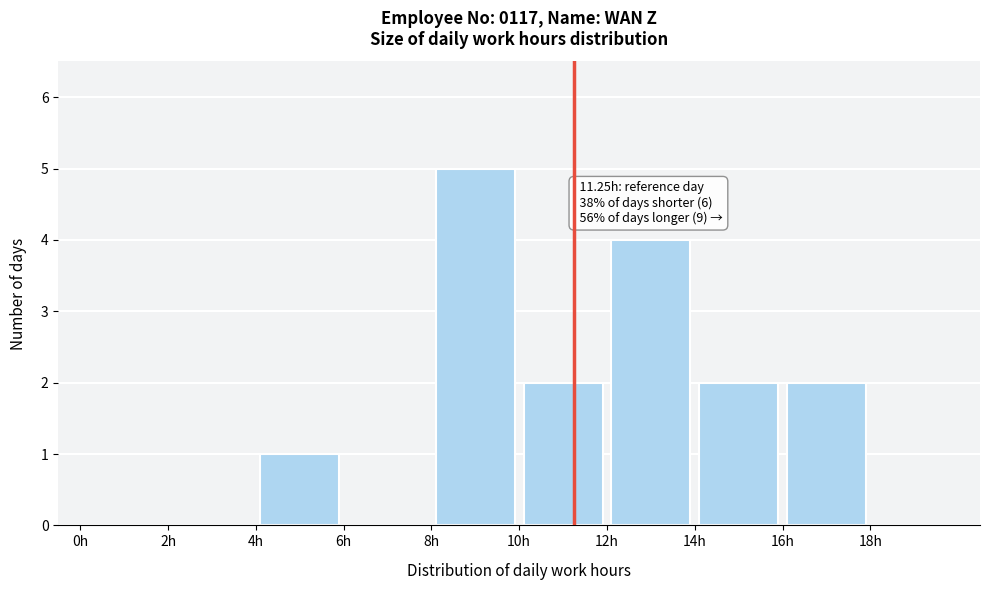

Over which range of the x-axis is the bar tallest?

8 to 10